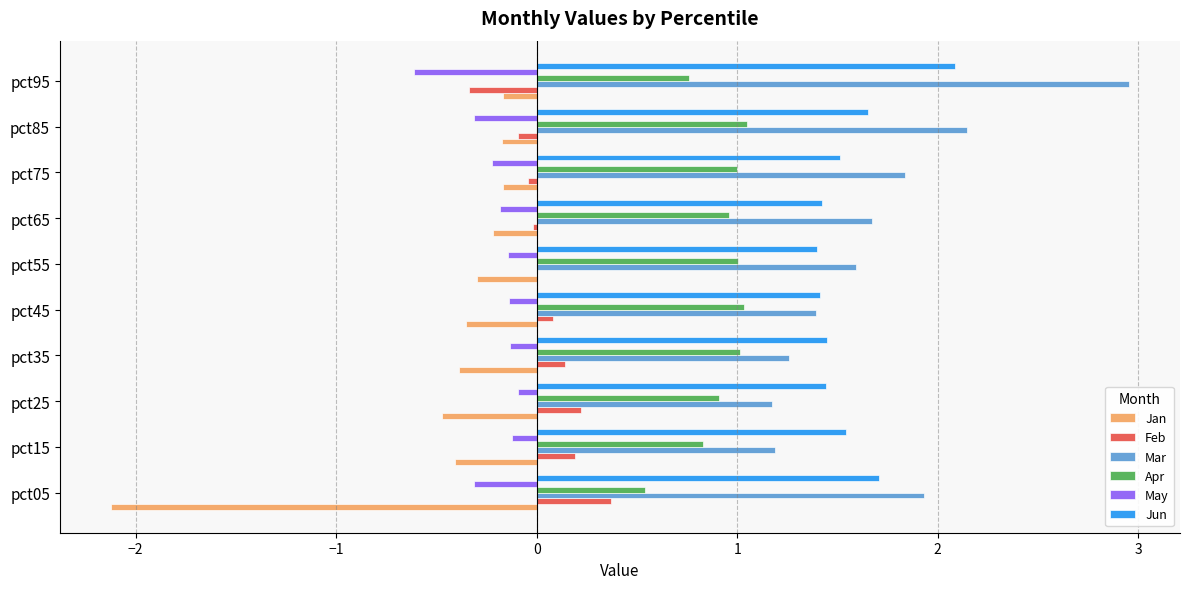

True or false: Jun has a value of 1.5 at pct75.

True